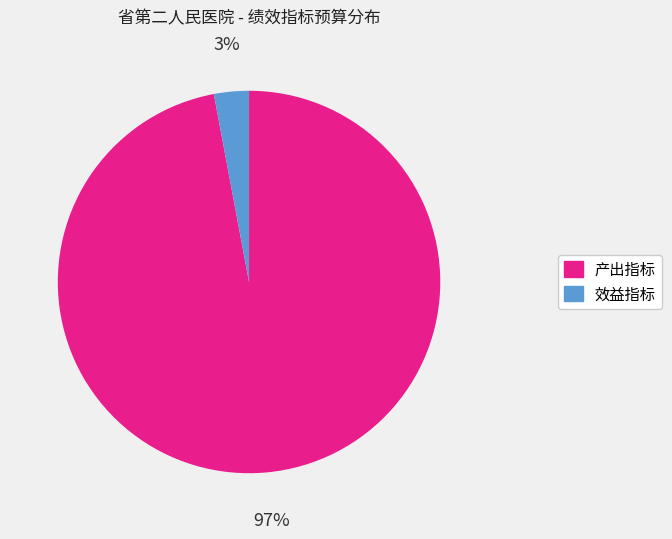

How many slices are in this pie chart?

2